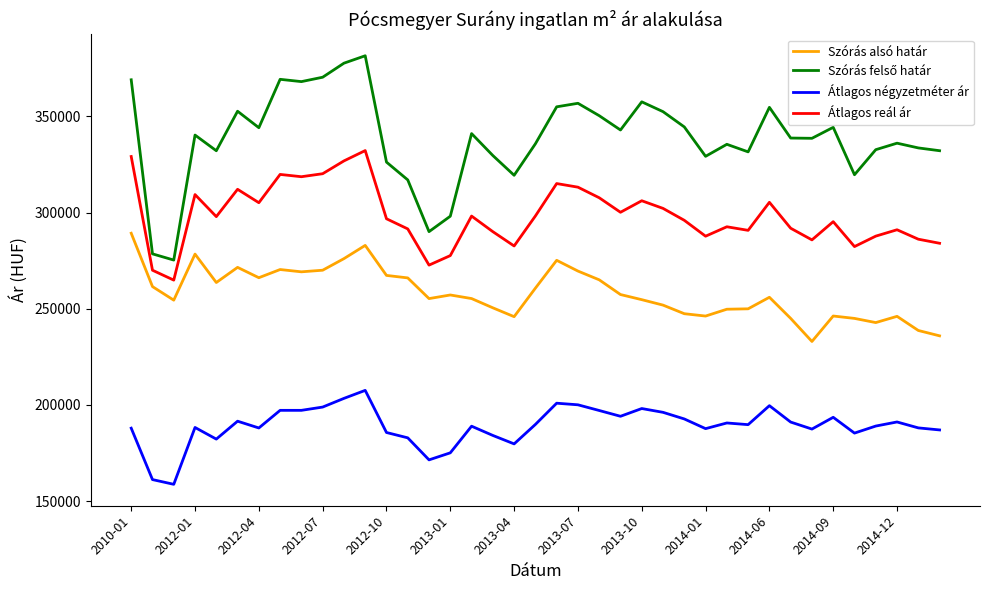

What is the highest value of the Átlagos reál ár series?

332226